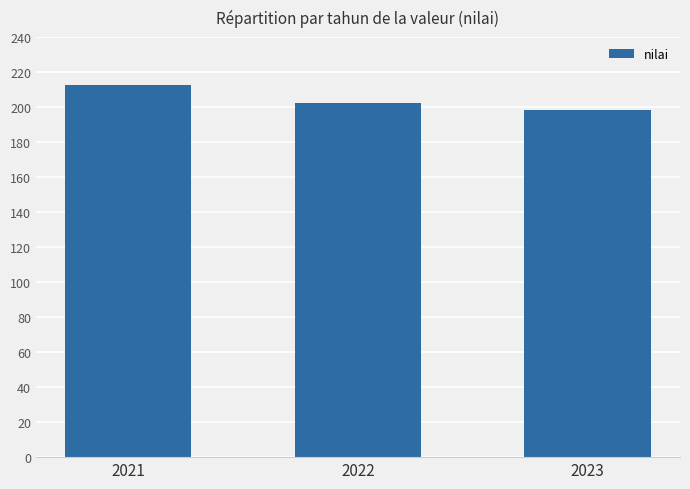

The chart shows a value of 343.0 at 2021. True or false?

False